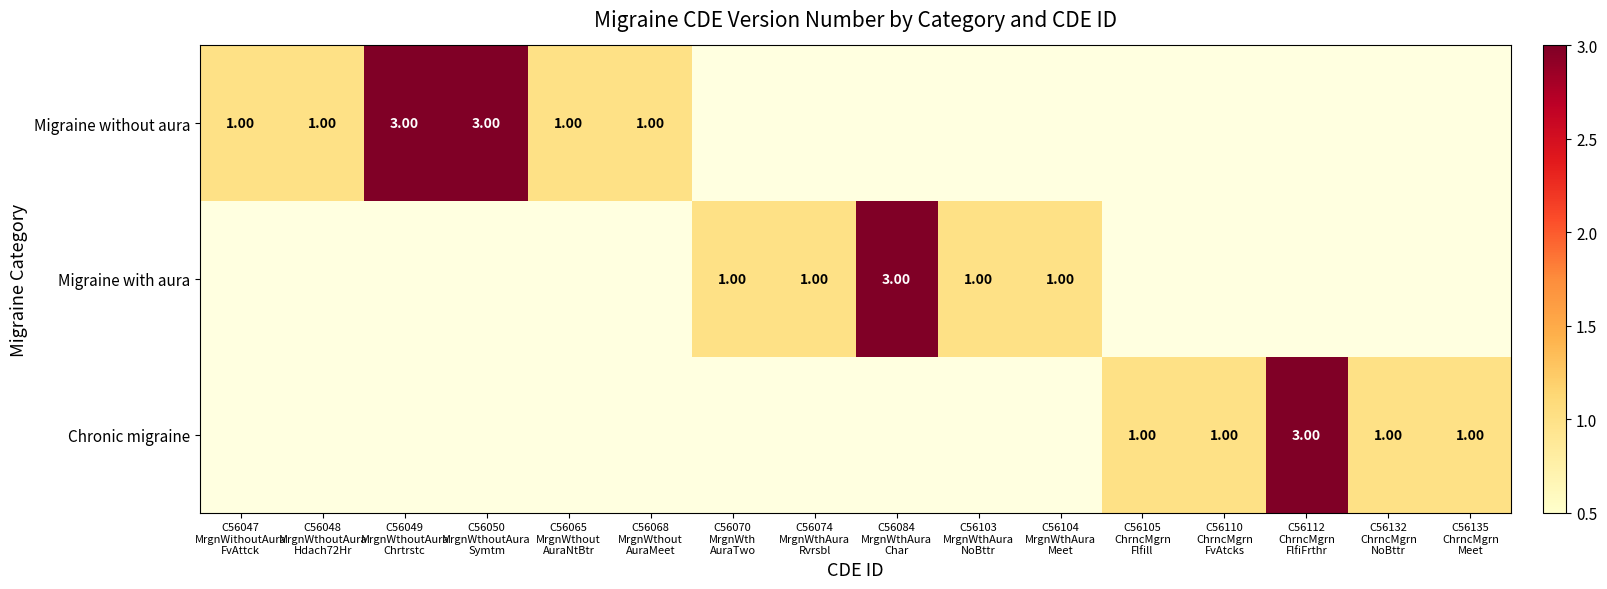

List the series in order of their peak value, highest first.

Migraine without aura, Migraine with aura, Chronic migraine